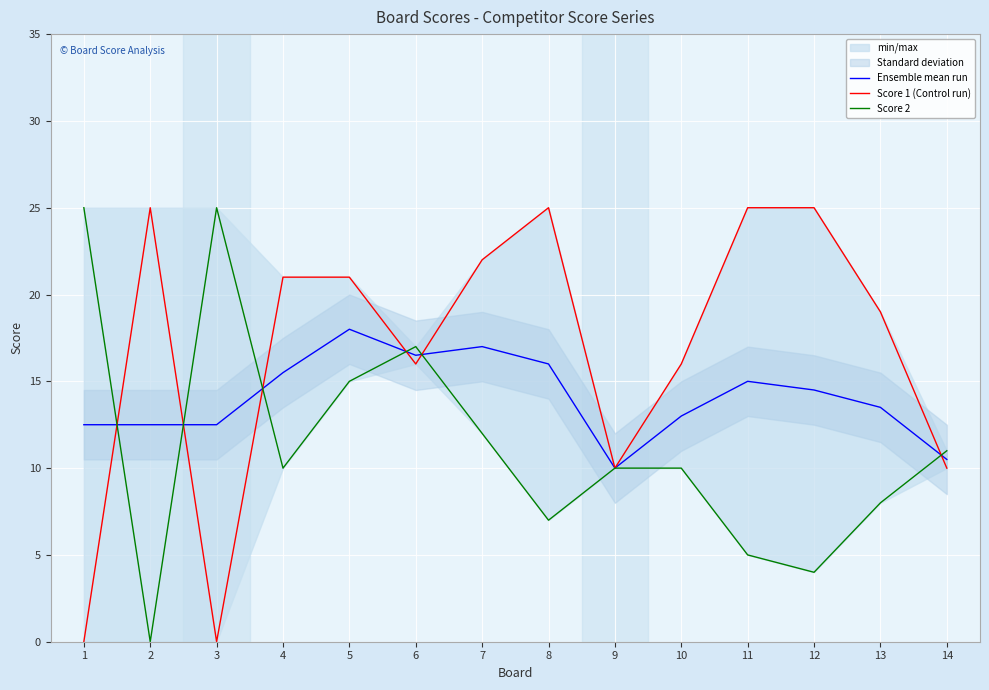

True or false: Ensemble mean run has more than 0 interior local peaks.

True